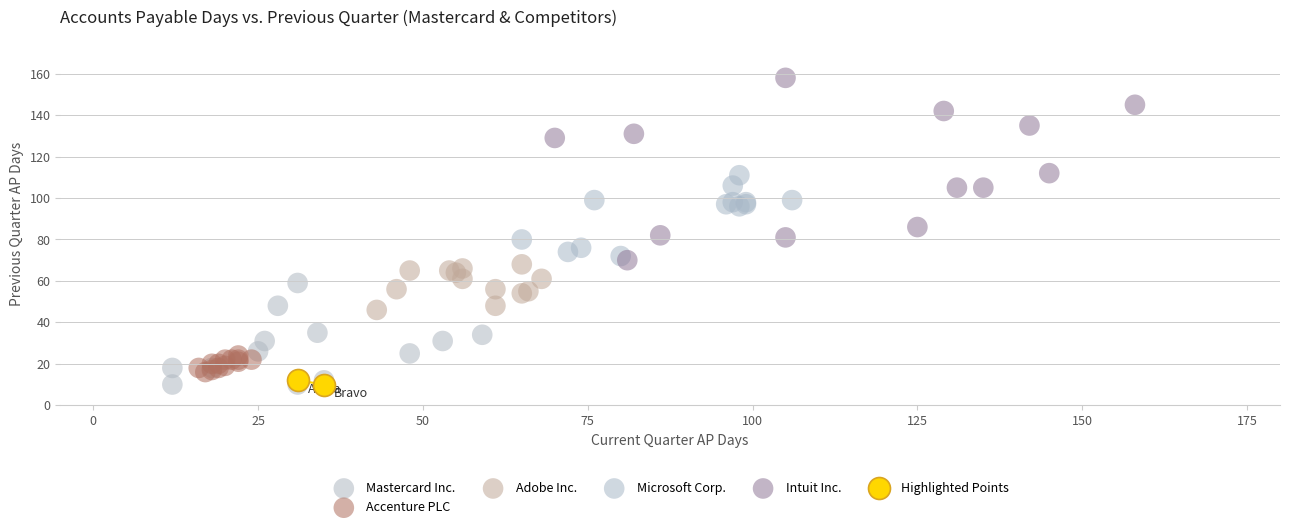

What are all the series names shown in the legend?

Mastercard Inc., Accenture PLC, Adobe Inc., Microsoft Corp., Intuit Inc., Highlighted Points